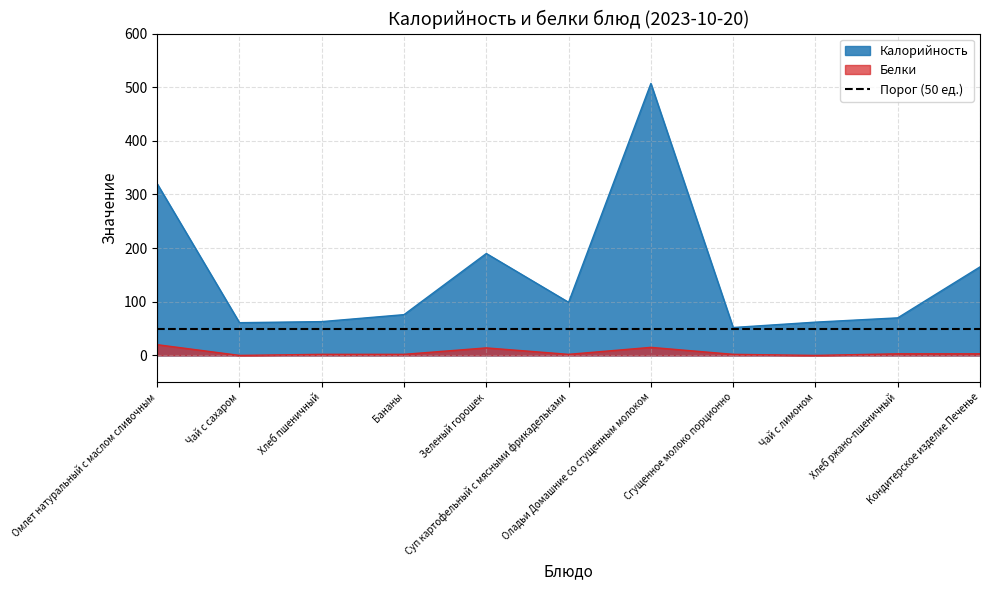

The value of Белки at Суп картофельный с мясными фрикадельками is 1. True or false?

False